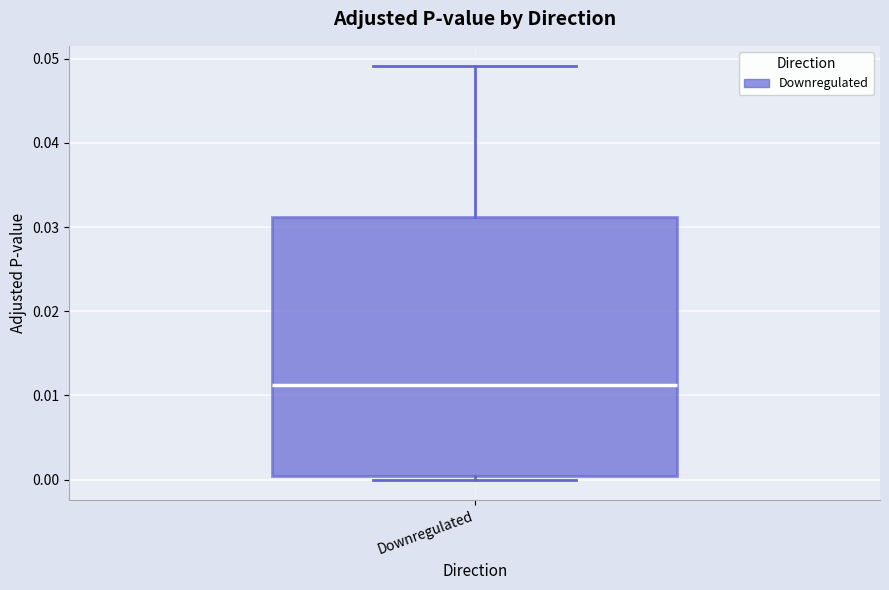

Read this box plot against the y-axis: the position of the median line, the range covered by the box, and the ends of both whiskers. The values are not printed on the chart, so give them approximately, as read against the axis.

median 0.011, box 0.000 to 0.031, whiskers 0.000 (just below the box's lower edge) to 0.049